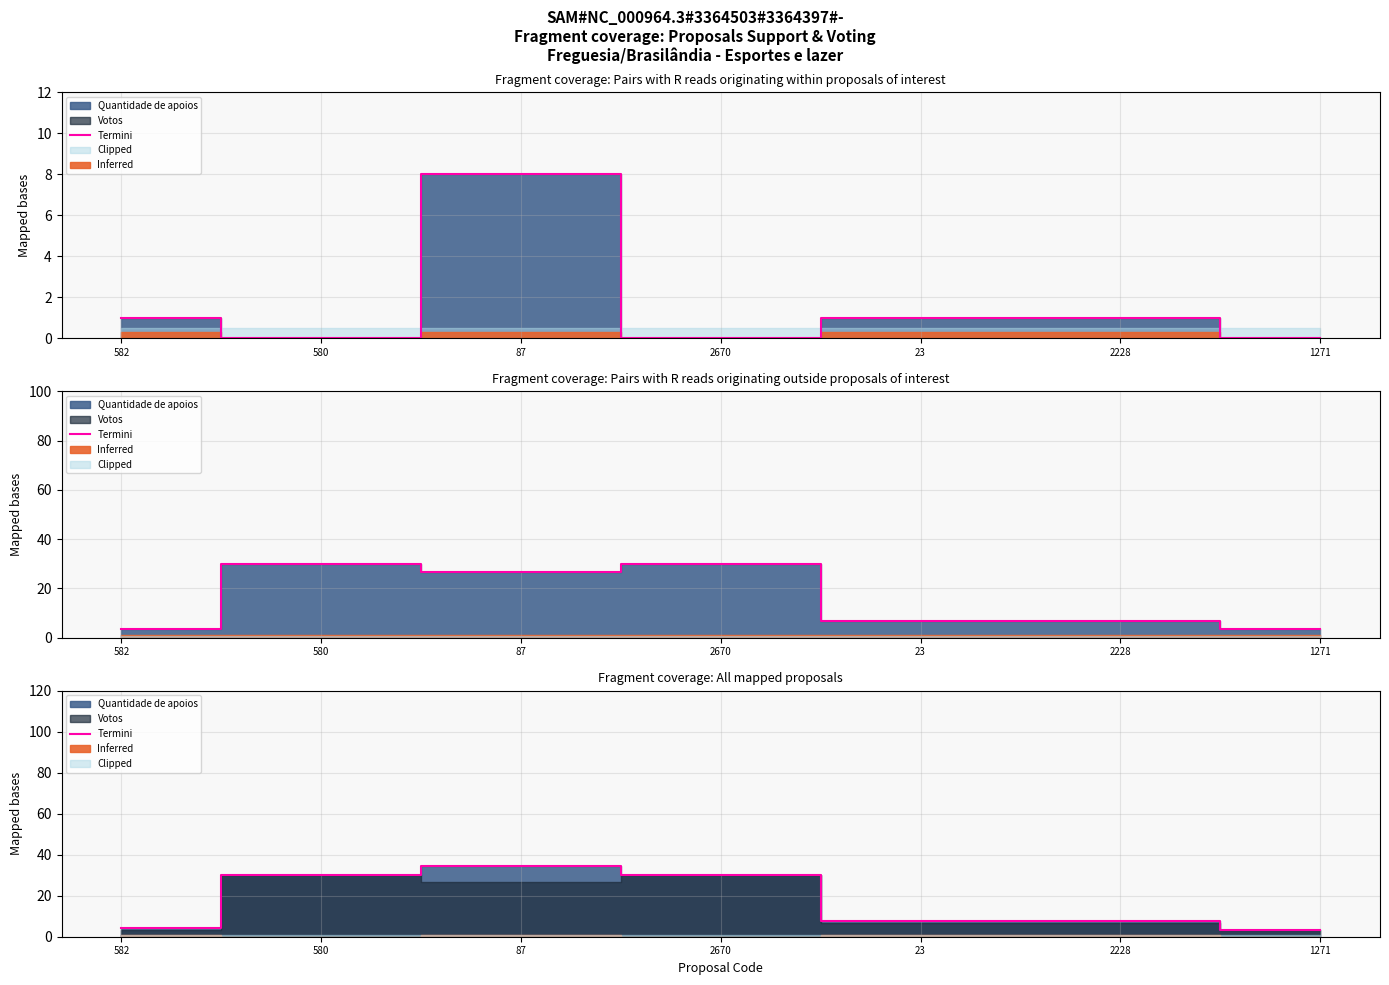

How many points are higher than both their immediate neighbors (excluding endpoints)?

1